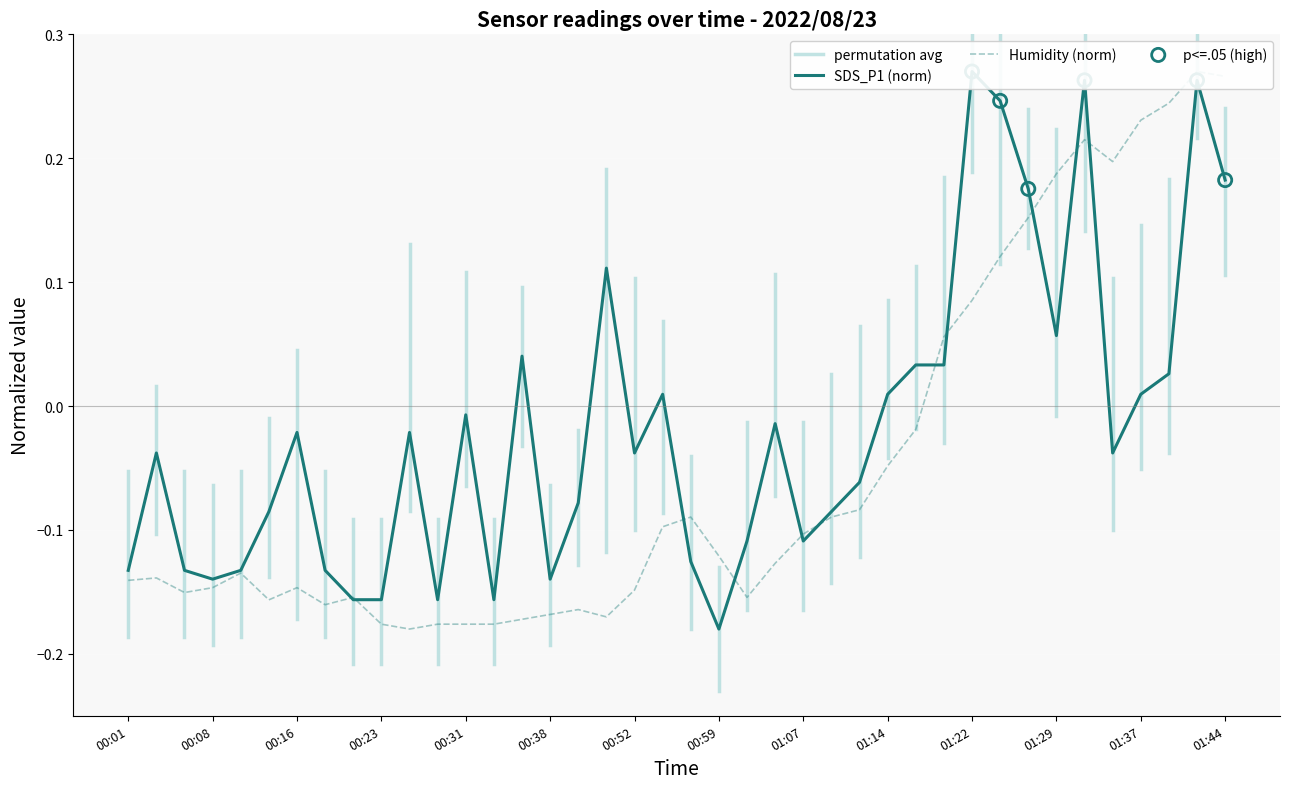

Which series contains the lowest Y value?

SDS_P1